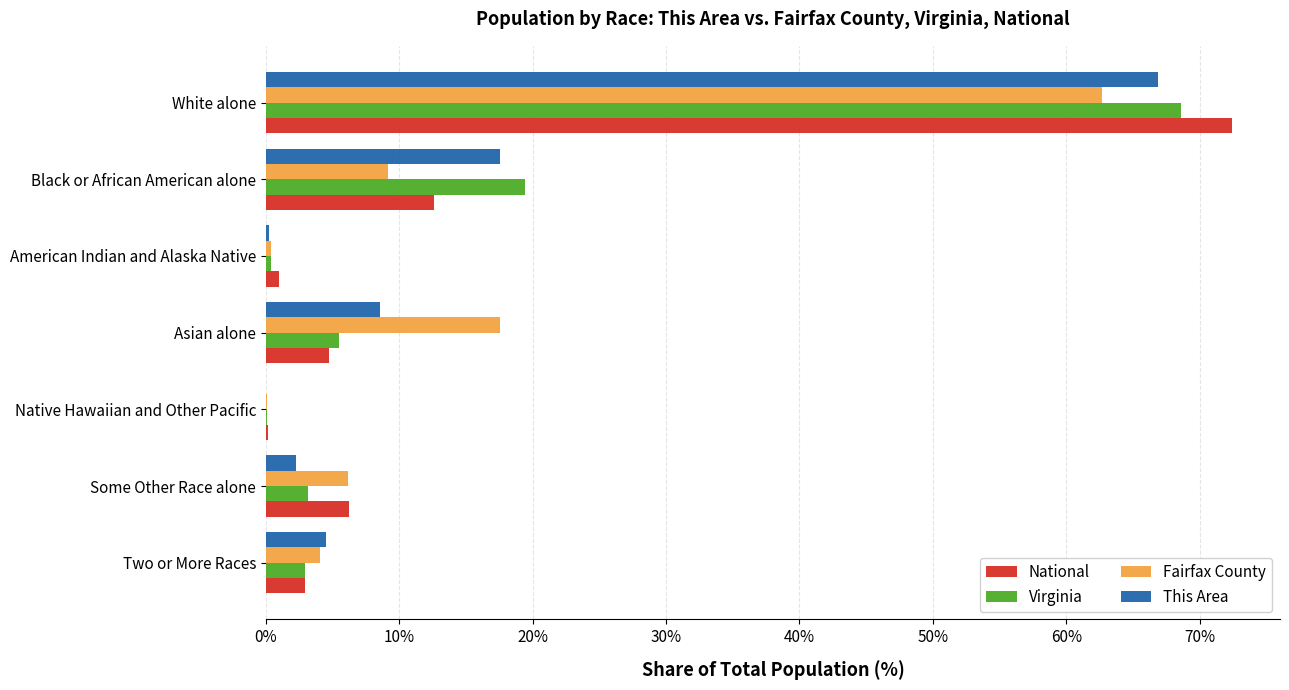

How many data points does each series have?

7